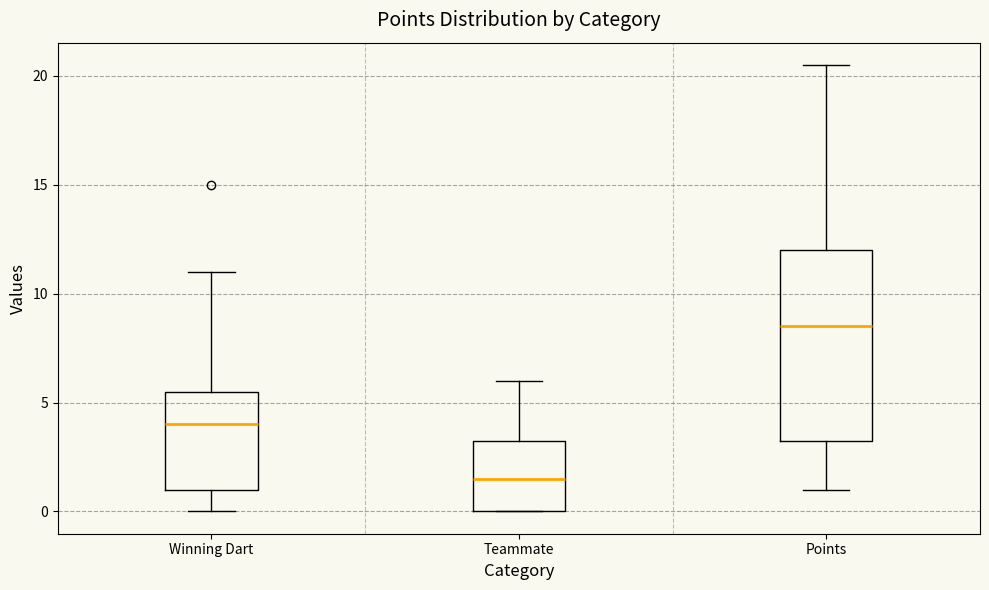

Which box's median line is the highest?

Points